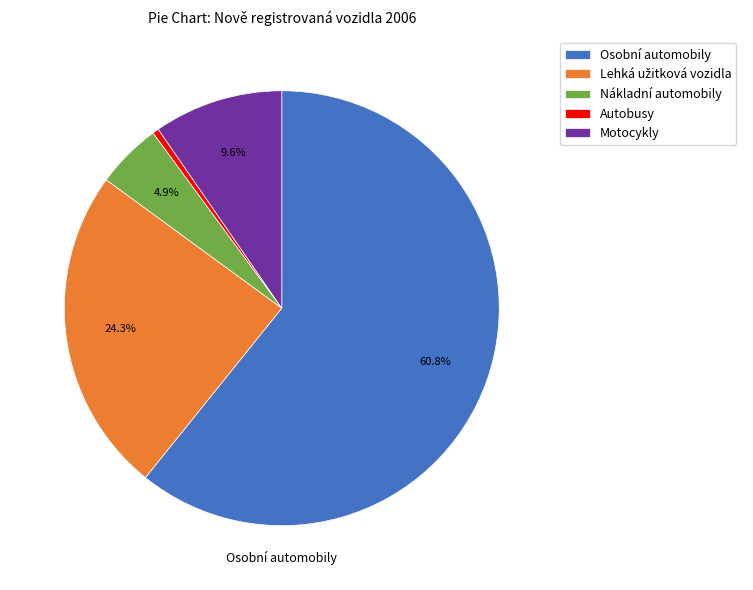

Which slice is the largest?

Osobní automobily